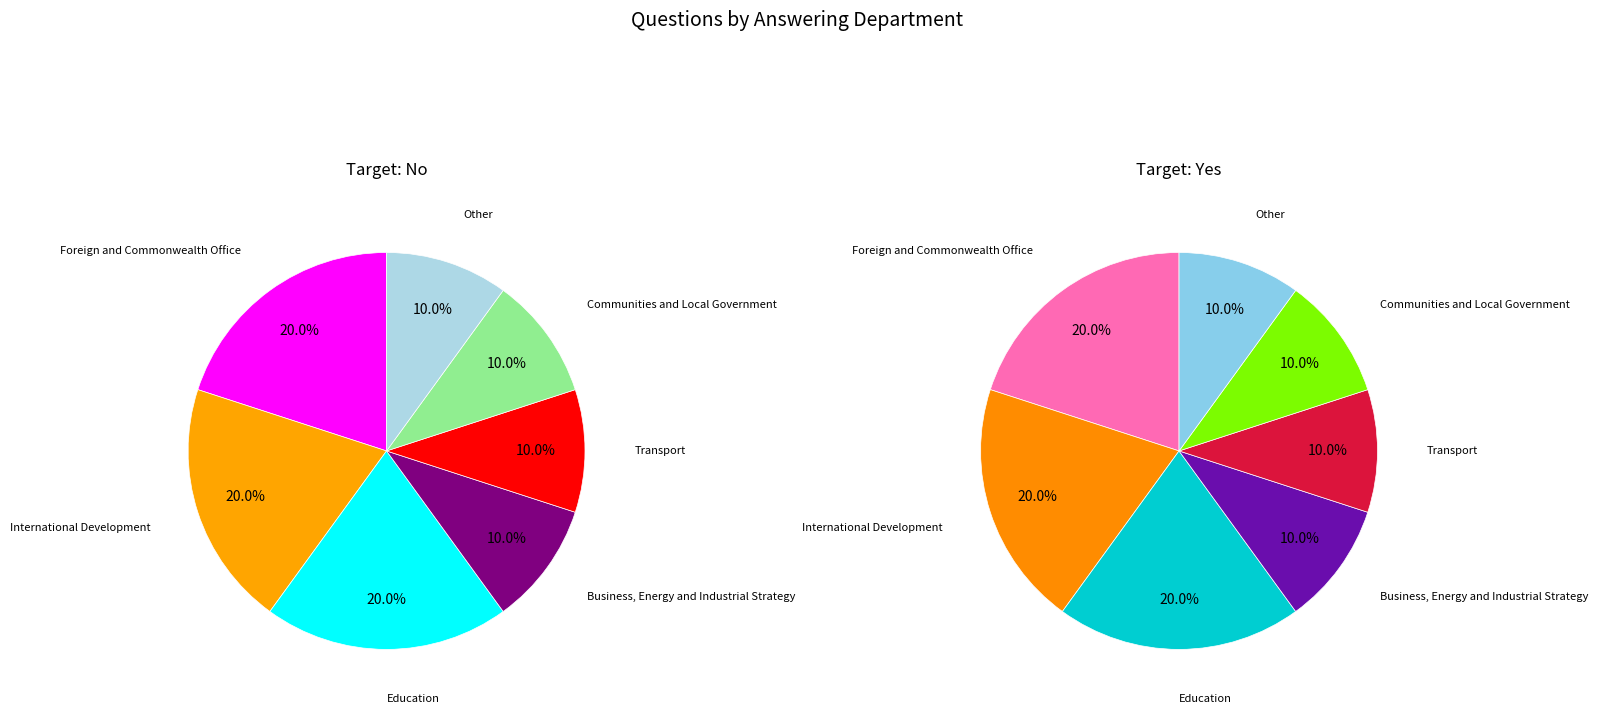

Which category has the biggest portion of the pie?

Foreign and Commonwealth Office